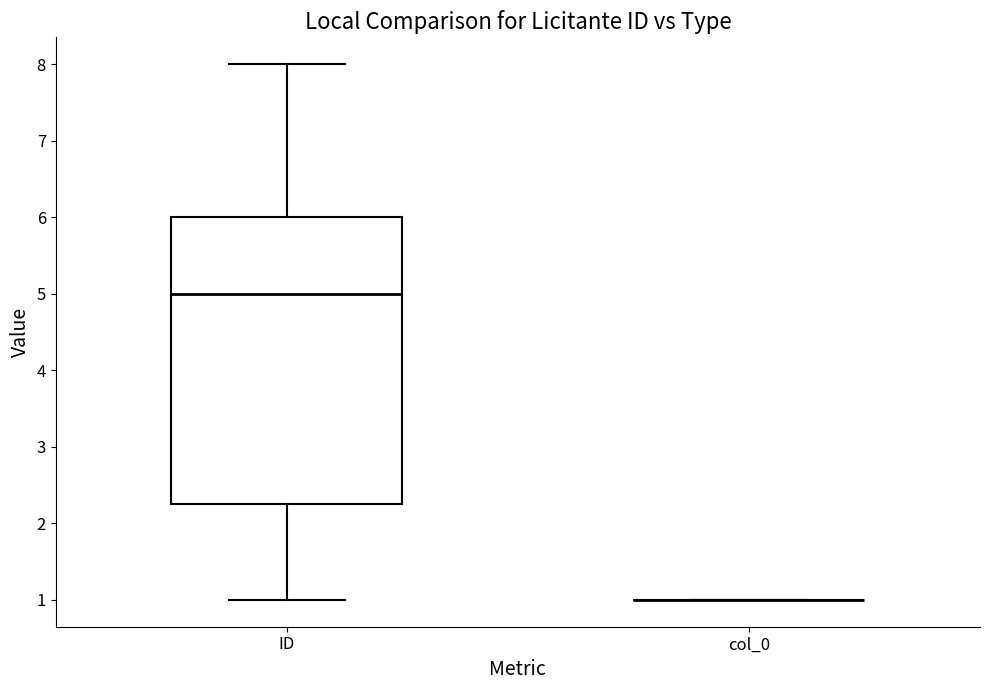

Reading left to right, read every box against the y-axis: the position of its median line, the range the box covers, and the ends of its whiskers. The values are not printed on the chart, so give them approximately, as read against the axis.

ID: median 5.0, box 2.3 to 6.0, whiskers 1.0 to 8.0
col_0: box collapsed to a line at 1.0, whiskers 1.0 to 1.0